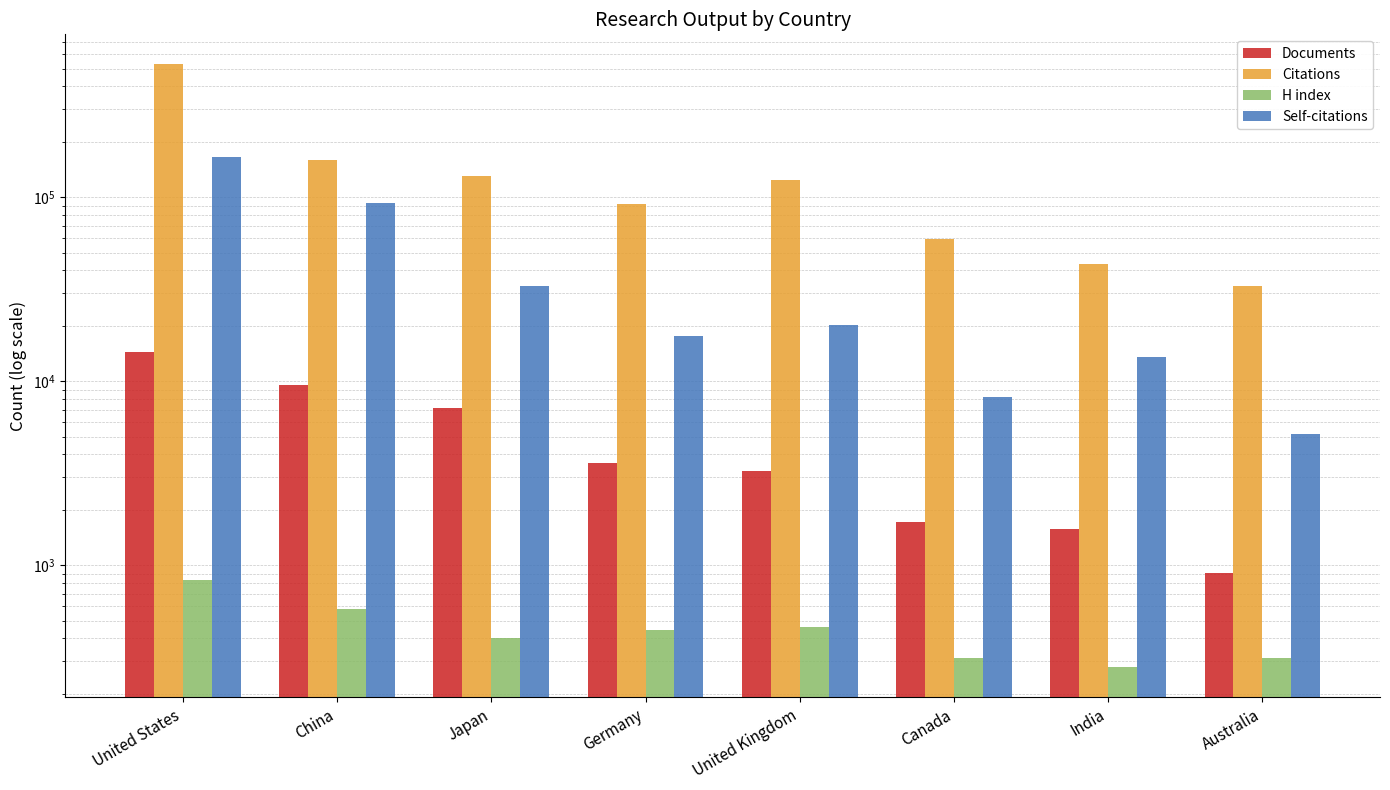

Is the value of Self-citations at United Kingdom greater than the value of Documents at India?

Yes